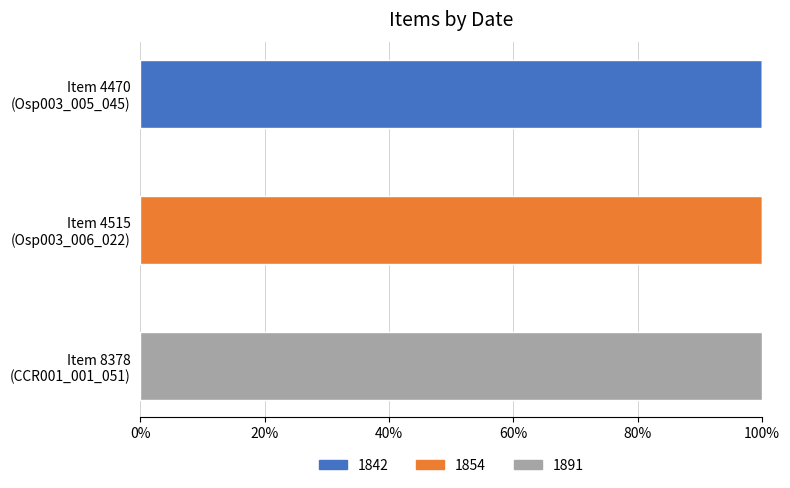

How many distinct data groups are displayed?

3